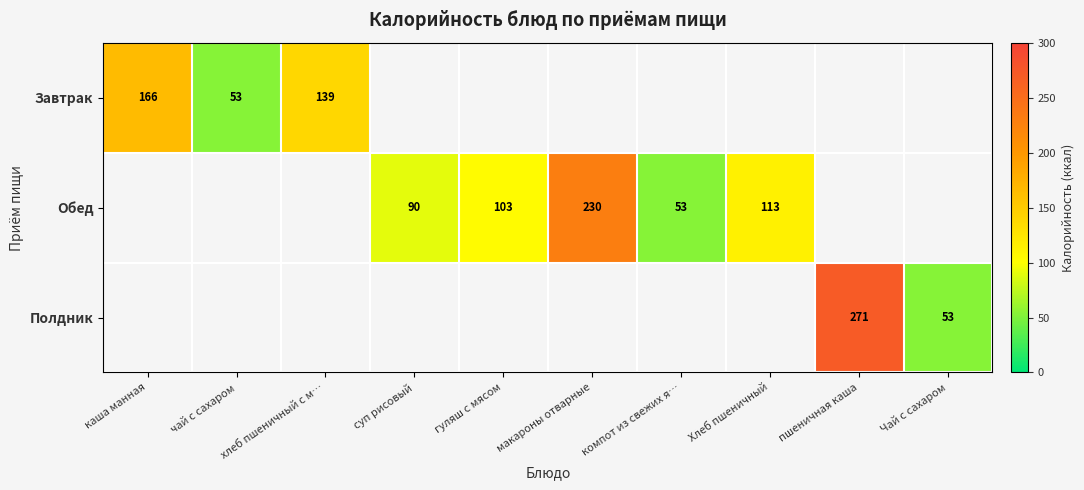

Is it true that Завтрак equals 242 at хлеб пшеничный с м…?

False